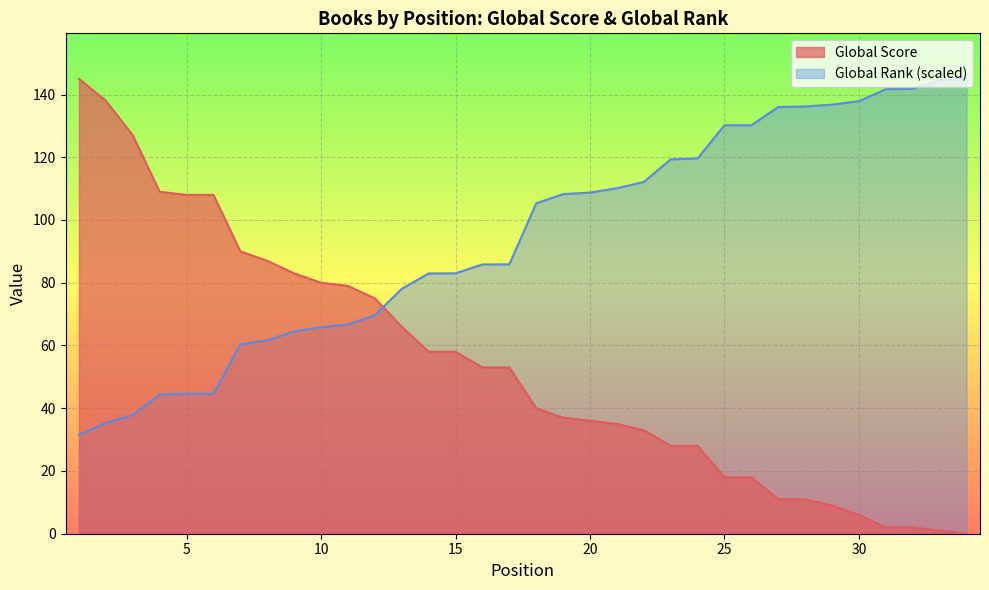

At which category is the sum across all series the highest?

1